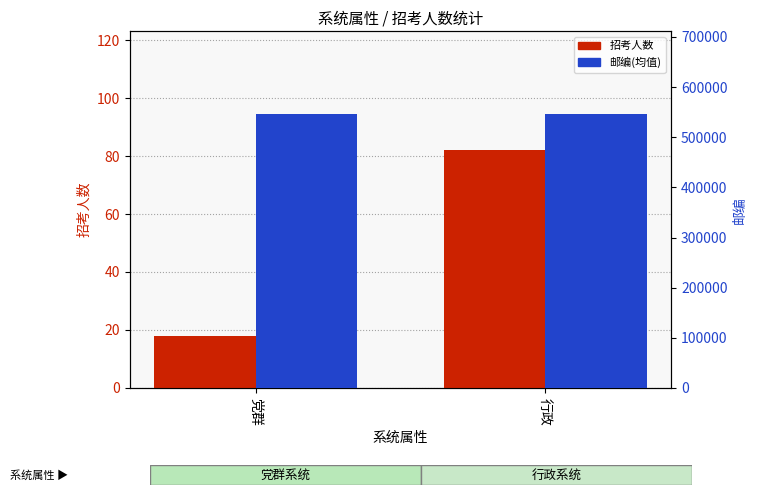

What is the difference between the highest and lowest values at 行政?

546218